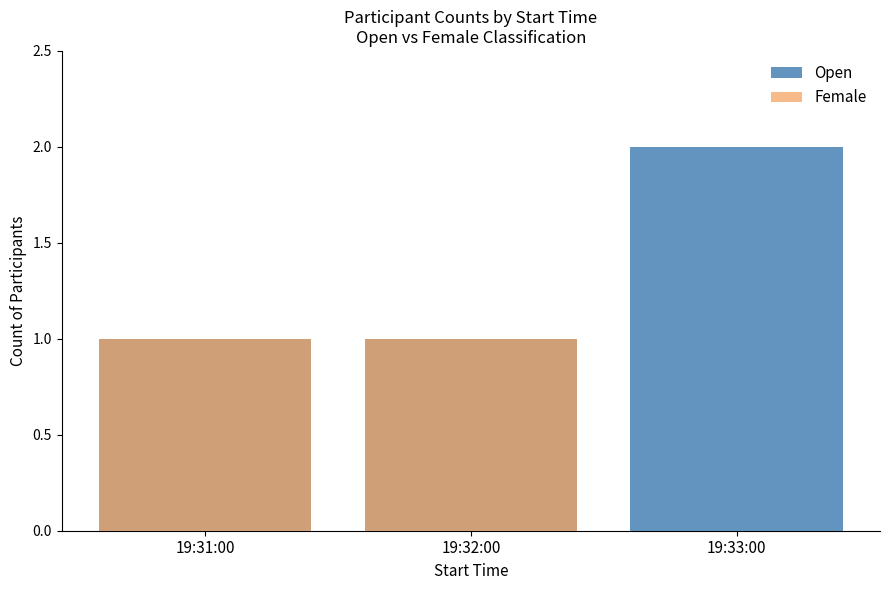

At which category is the sum across all series the highest?

19:31:00